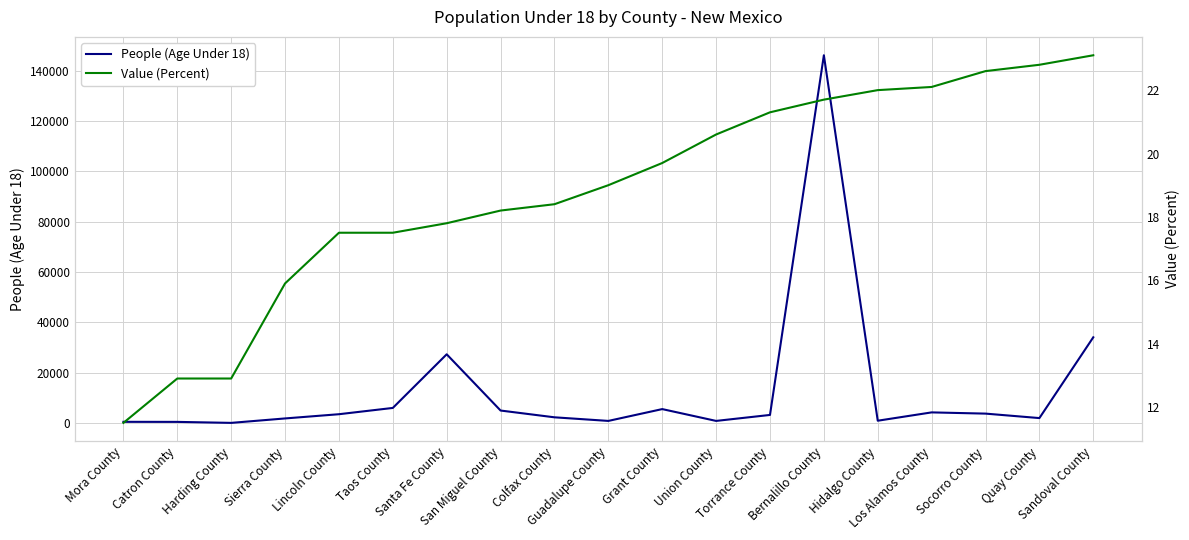

What is the label of the 3rd point from the left?

Harding County